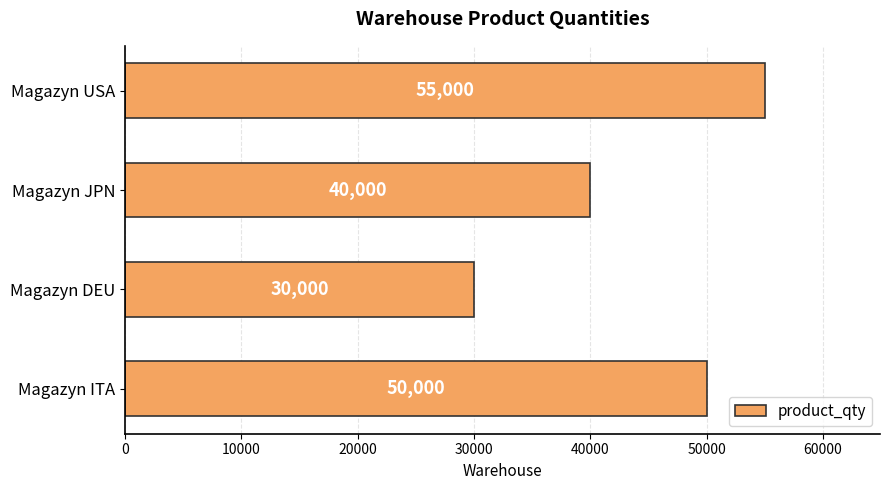

List the labels in order of value, largest first.

Magazyn USA, Magazyn ITA, Magazyn JPN, Magazyn DEU